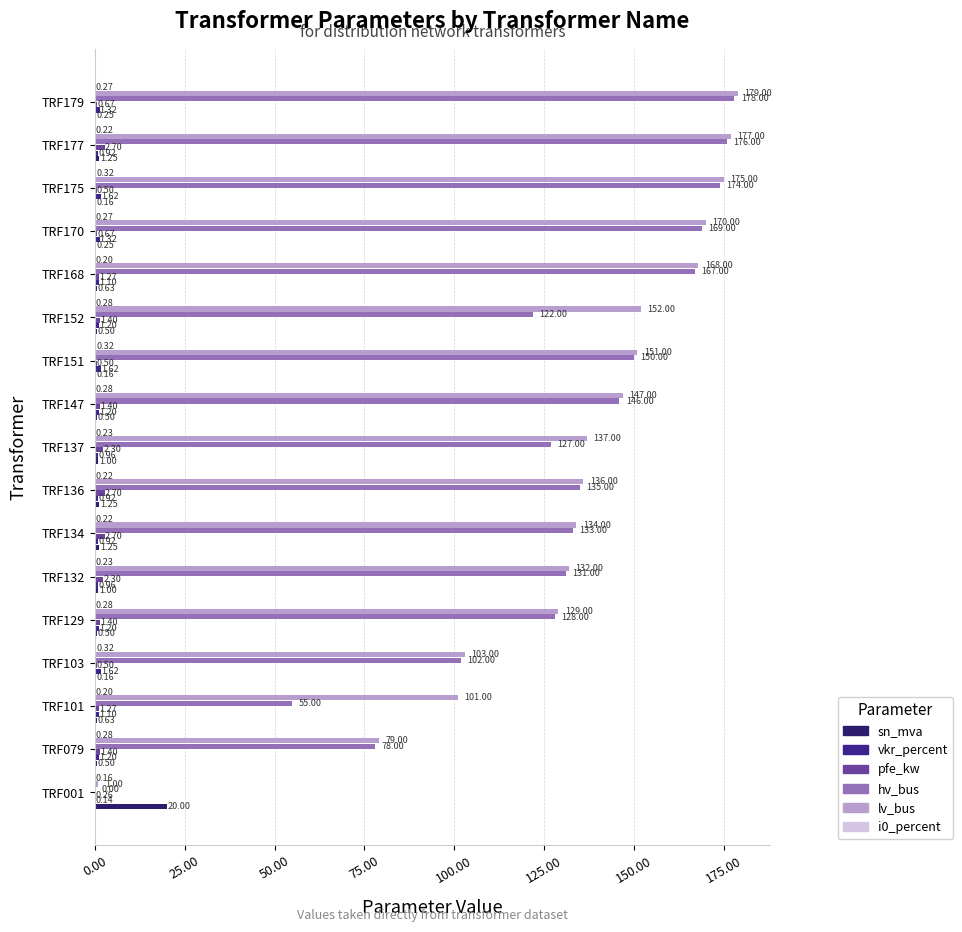

At how many categories does at least one series exceed 16?

17